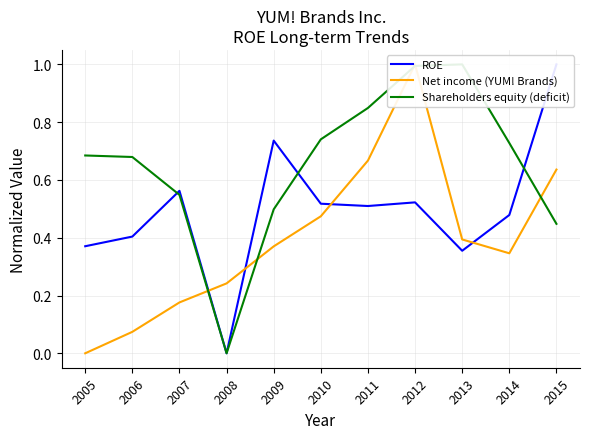

At which category does ROE reach its first local valley?

2008